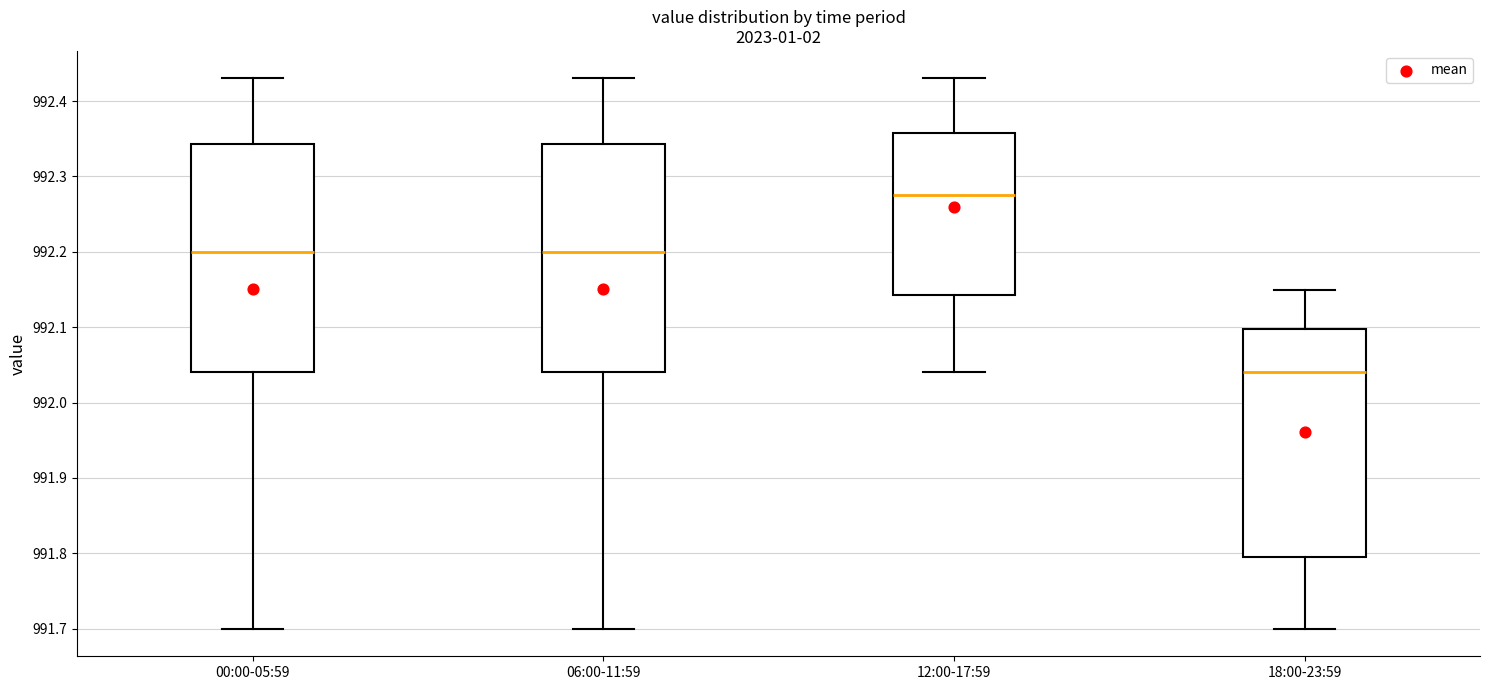

Reading left to right, transcribe this box plot: for each box, give where its median line is, the range the box spans, and where its two whiskers end, as read against the y-axis. The values are not printed on the chart, so give them approximately, as read against the axis.

00:00-05:59: median 992.20, box 992.04 to 992.34, whiskers 991.70 to 992.43
06:00-11:59: median 992.20, box 992.04 to 992.34, whiskers 991.70 to 992.43
12:00-17:59: median 992.28, box 992.14 to 992.36, whiskers 992.04 to 992.43
18:00-23:59: median 992.04, box 991.80 to 992.10, whiskers 991.70 to 992.15